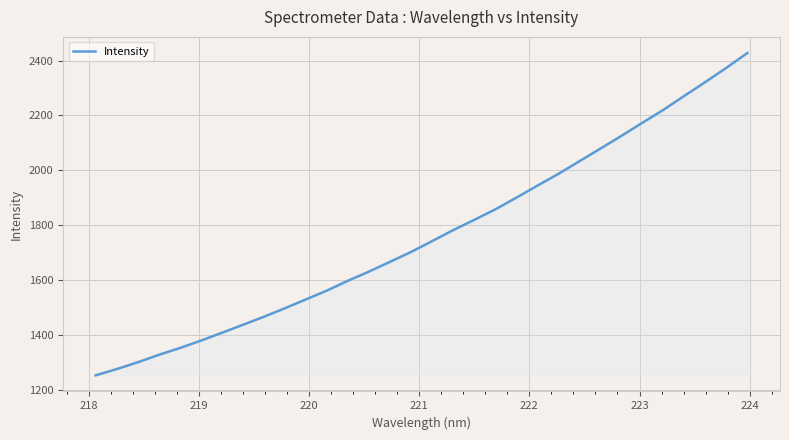

What is the difference between the second highest and second lowest values?

1098.6